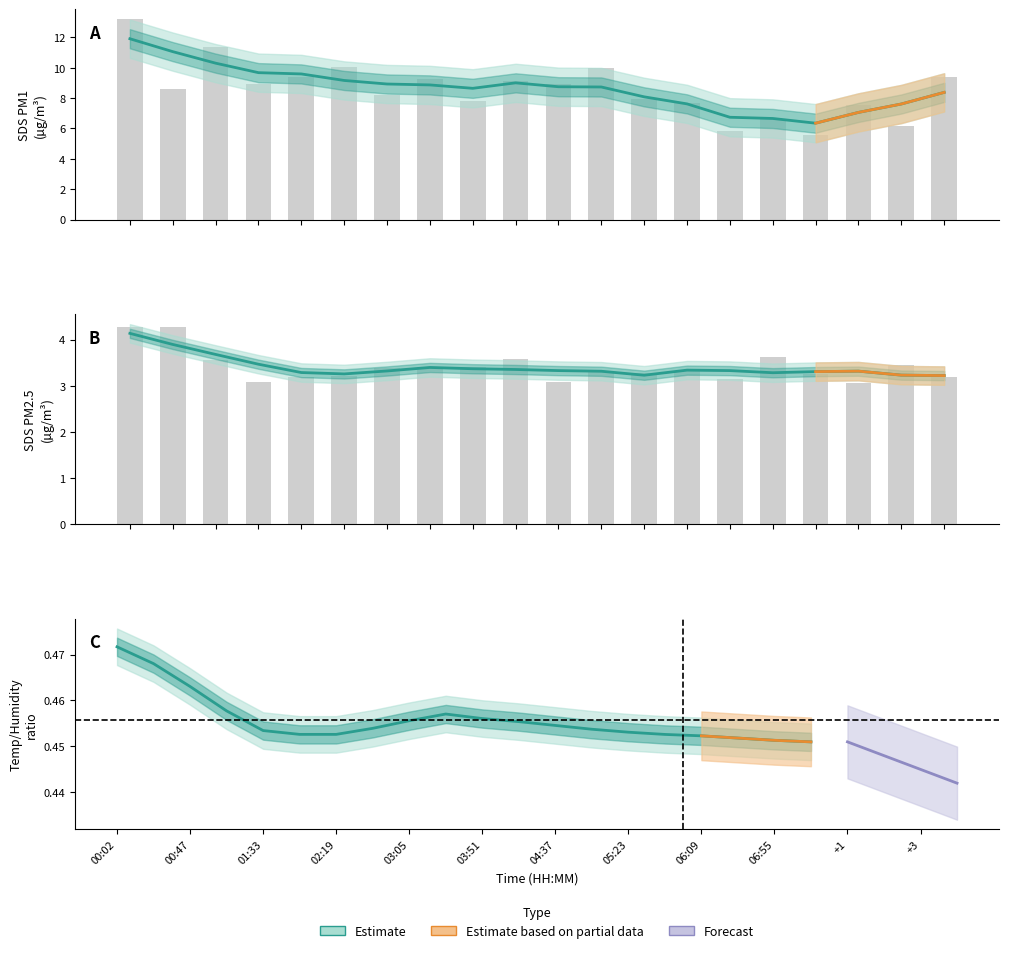

At how many categories does at least one series exceed 9?

8